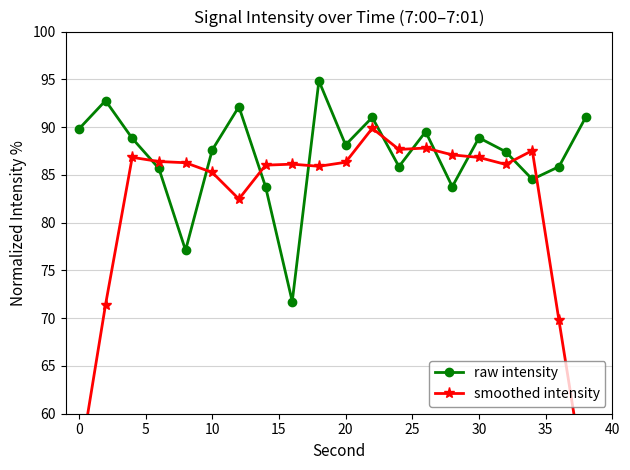

Is this an area chart (filled region under the line)?

No